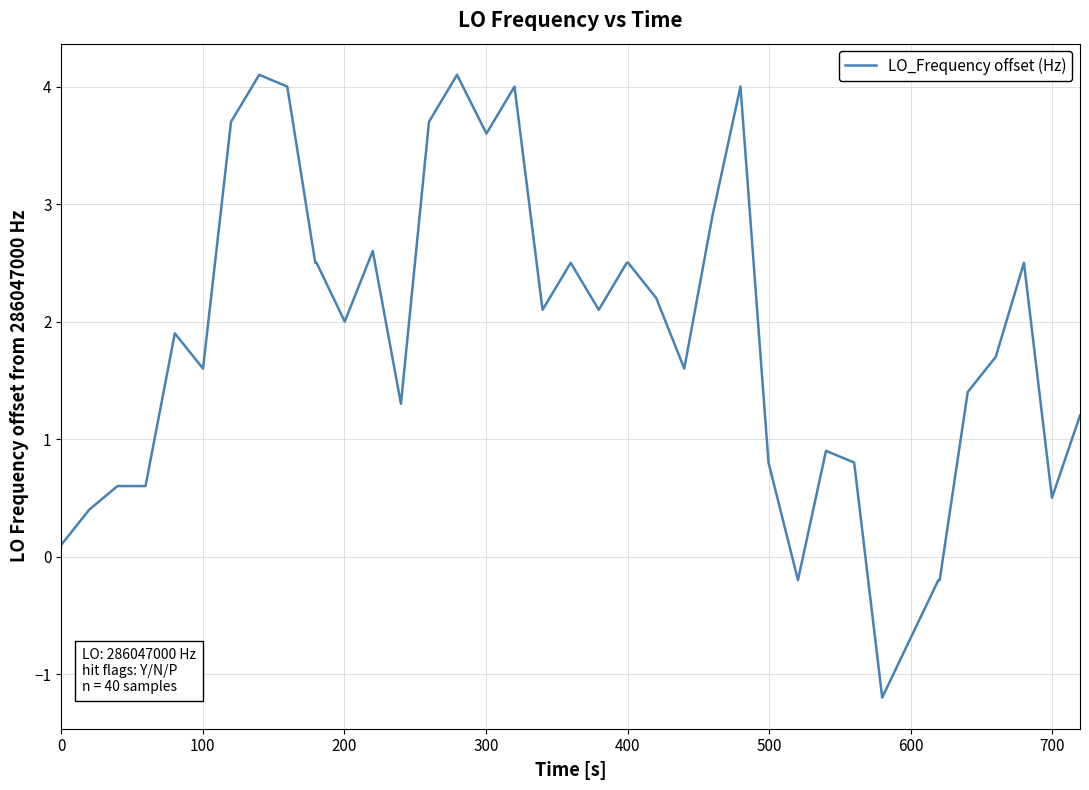

What is the minimum value shown in the chart?

-1.2